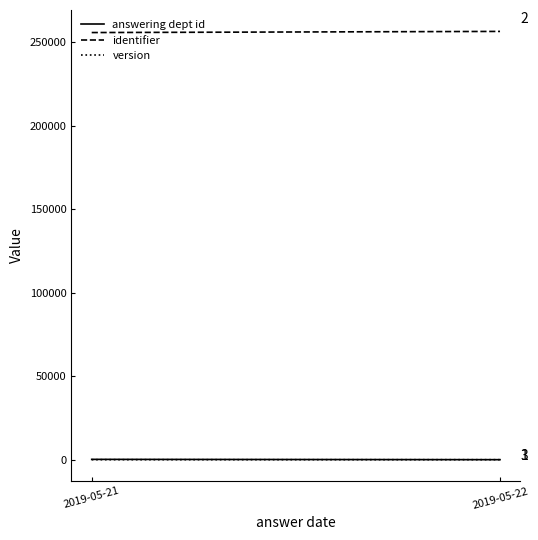

At which category does the chart reach its peak across all series?

2019-05-22